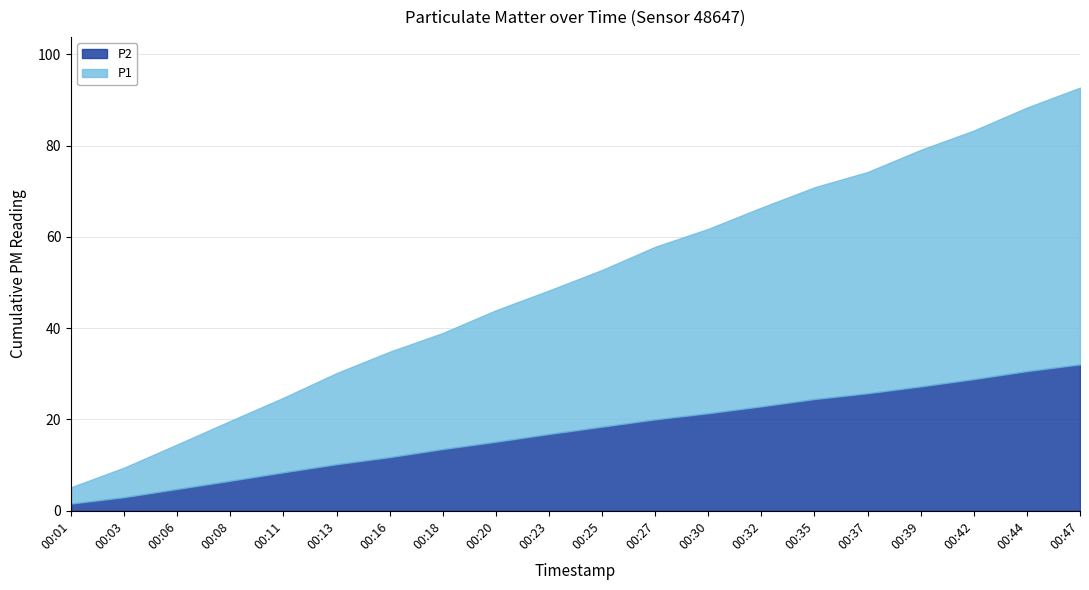

True or false: P2 and P1 cross at least once.

False